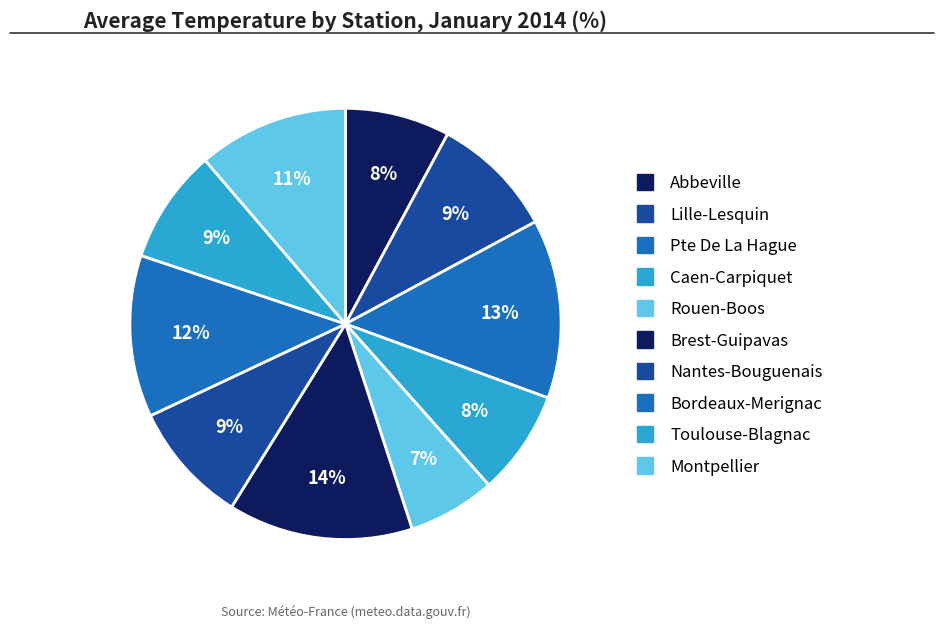

Count the number of slices in the pie.

10